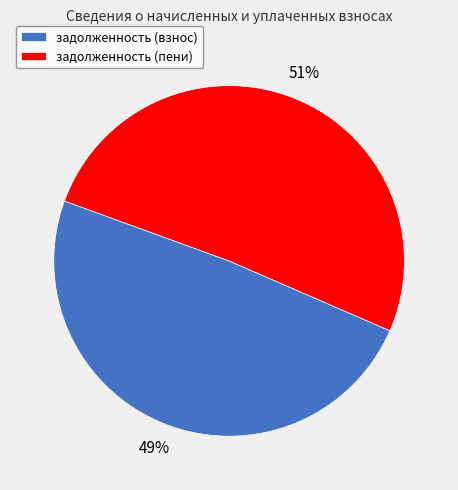

What is the largest slice in the pie chart?

задолженность (пени)